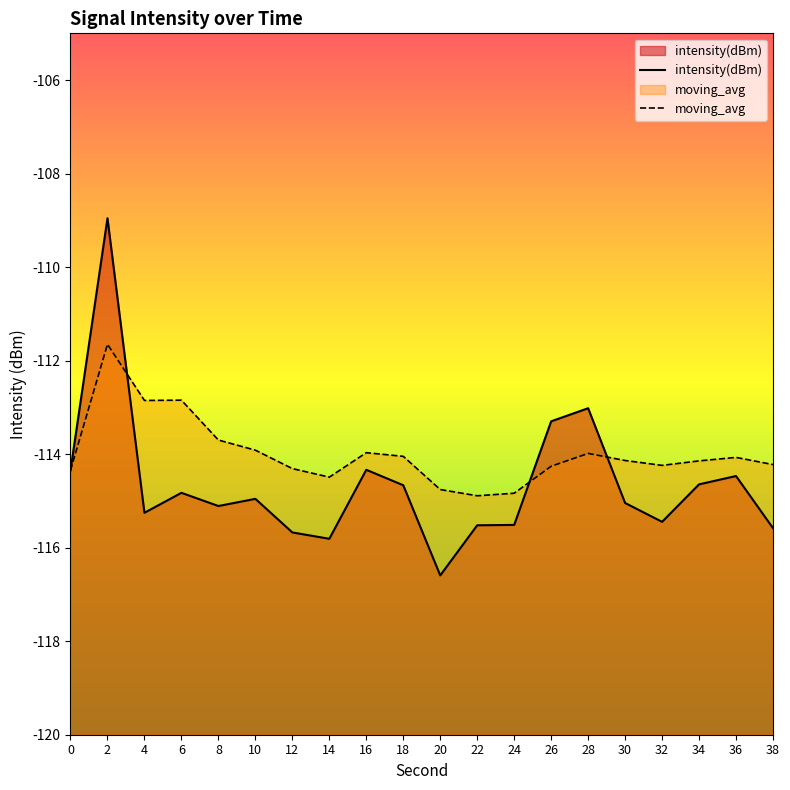

What are all the series names shown in the legend?

intensity(dBm), moving_avg